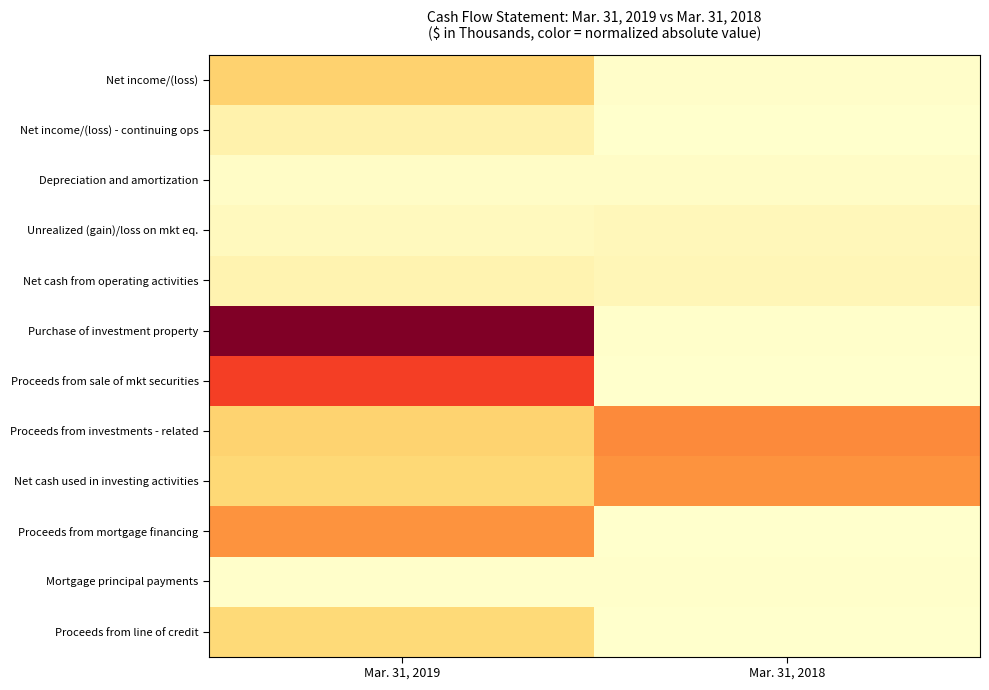

How many distinct data groups are displayed?

12